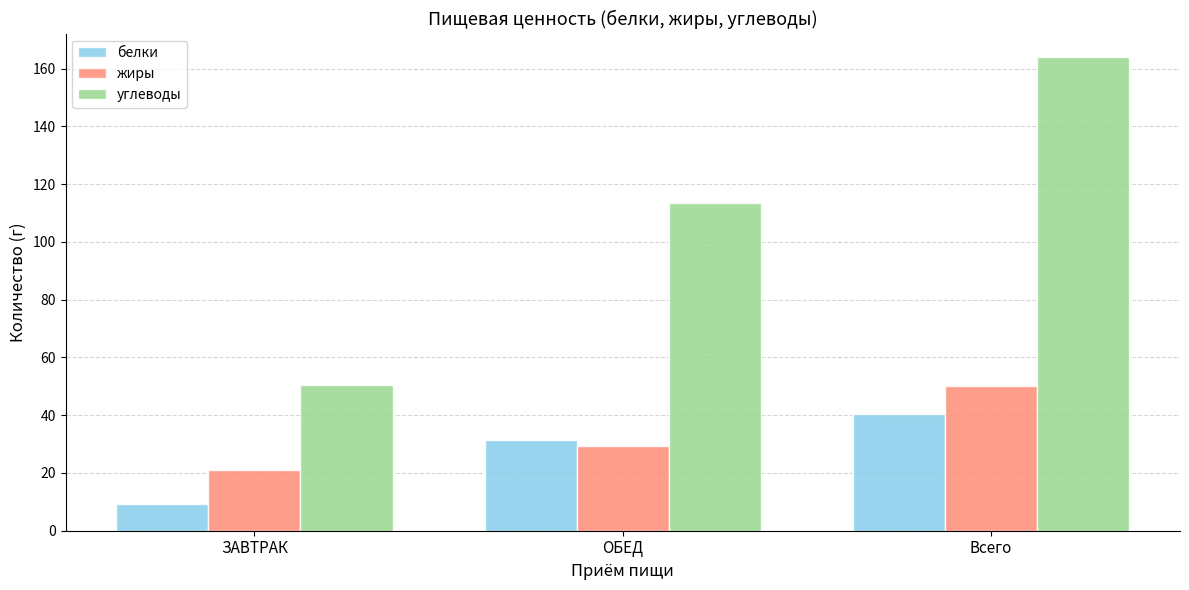

What is the minimum value for углеводы?

50.5